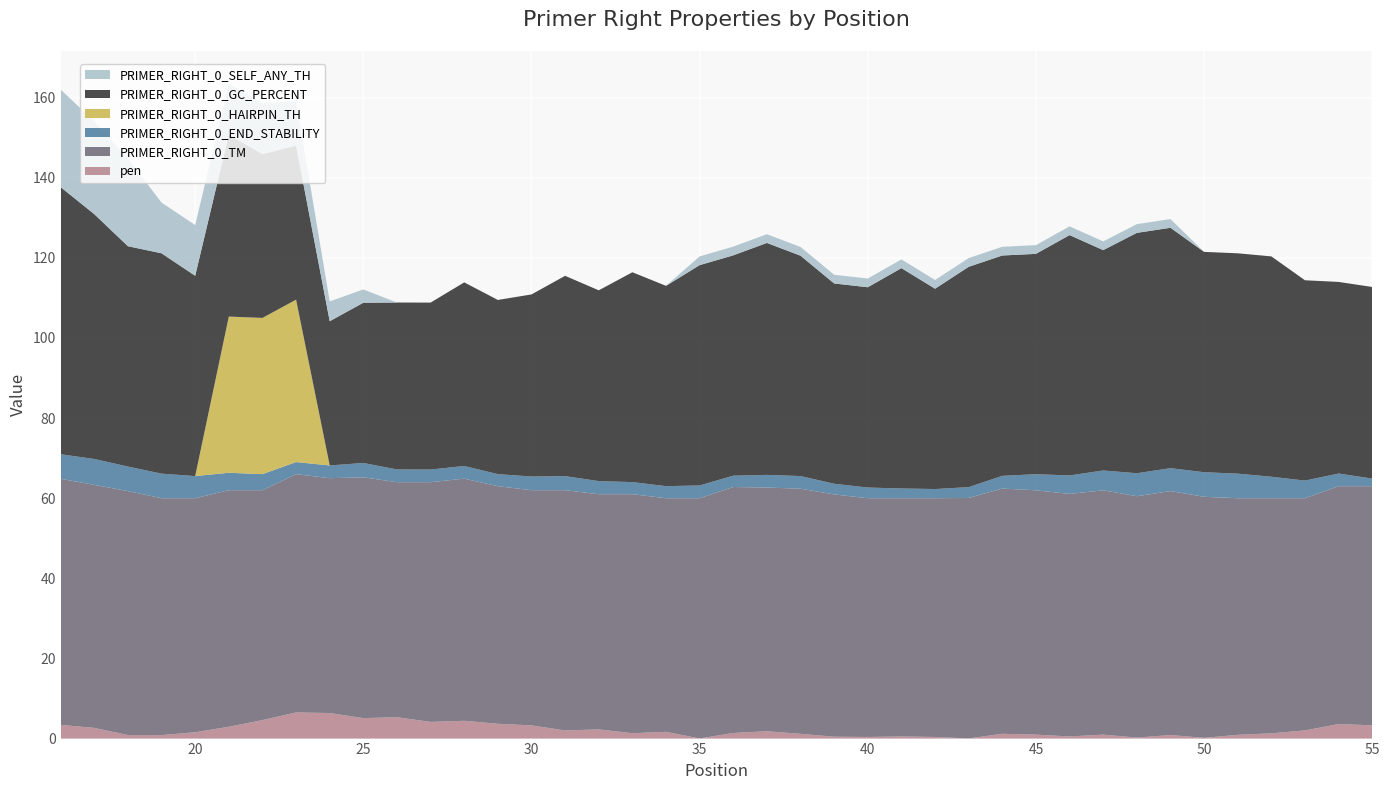

Reading left to right, list all the values displayed in this chart.

pen: 3.4	2.7	0.9	0.9	1.6	2.9	4.6	6.5	6.4	5.1	5.3	4.2	4.4	3.7	3.3	2.0	2.3	1.3	1.7	0.0	1.4	1.8	1.2	0.5	0.4	0.5	0.4	0.0	1.2	1.0	0.5	1.0	0.3	0.9	0.2	0.9	1.3	2.0	3.6	3.3
PRIMER_RIGHT_0_TM: 61.4	60.7	60.9	59.1	58.4	59.1	57.4	59.5	58.6	60.1	58.7	59.8	60.4	59.3	58.7	60.0	58.7	59.7	58.3	60.0	61.4	60.8	61.2	60.5	59.6	59.5	59.6	60.0	61.2	61.0	60.5	61.0	60.2	60.9	60.2	59.1	58.7	58.0	59.4	59.7
PRIMER_RIGHT_0_END_STABILITY: 6.1	6.5	6.1	6.1	5.5	4.3	4.0	3.0	3.2	3.6	3.2	3.2	3.2	3.0	3.4	3.5	3.3	3.0	3.0	3.2	2.8	3.2	3.2	2.7	2.7	2.4	2.3	2.7	3.2	4.0	4.6	5.0	5.7	5.7	6.1	6.1	5.4	4.4	3.2	1.9
PRIMER_RIGHT_0_HAIRPIN_TH: 0.0	0.0	0.0	0.0	0.0	39.0	39.0	40.5	0.0	0.0	0.0	0.0	0.0	0.0	0.0	0.0	0.0	0.0	0.0	0.0	0.0	0.0	0.0	0.0	0.0	0.0	0.0	0.0	0.0	0.0	0.0	0.0	0.0	0.0	0.0	0.0	0.0	0.0	0.0	0.0
PRIMER_RIGHT_0_GC_PERCENT: 66.7	61.1	55.0	55.0	50.0	45.5	40.9	38.5	36.0	40.0	41.7	41.7	45.8	43.5	45.5	50.0	47.6	52.4	50.0	55.0	55.0	57.9	55.0	50.0	50.0	55.0	50.0	55.0	55.0	55.0	60.0	55.0	60.0	60.0	55.0	55.0	55.0	50.0	47.8	47.8
PRIMER_RIGHT_0_SELF_ANY_TH: 24.4	23.2	21.9	12.7	12.7	12.7	12.7	11.2	5.0	3.3	0.0	0.0	0.0	0.0	0.0	0.0	0.0	0.0	0.0	2.2	2.2	2.2	2.2	2.2	2.2	2.2	2.2	2.2	2.2	2.2	2.2	2.2	2.2	2.2	0.0	0.0	0.0	0.0	0.0	0.0